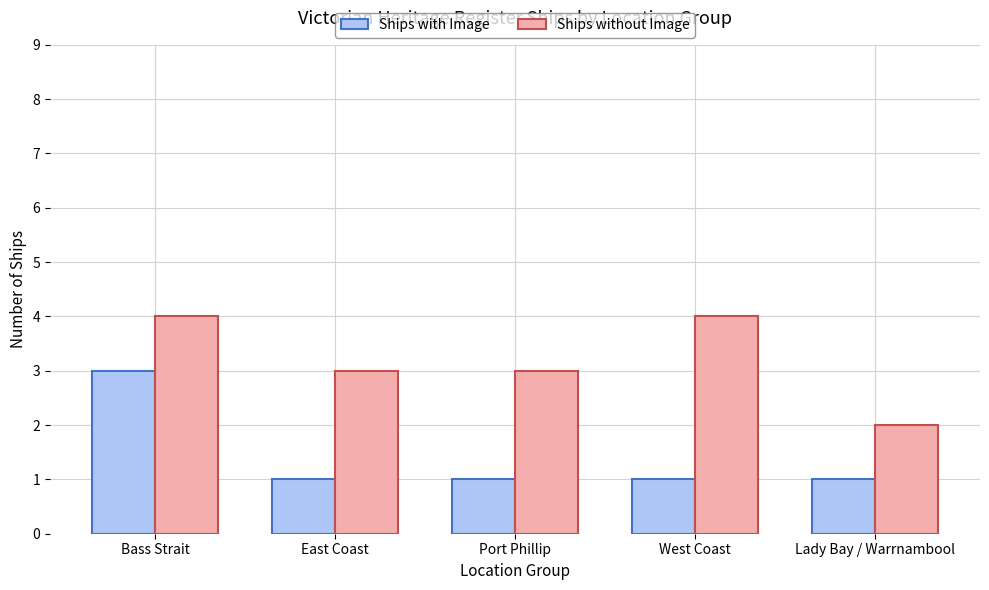

Reading left to right, what are all the values shown in this chart?

Ships with Image: 3	1	1	1	1
Ships without Image: 4	3	3	4	2